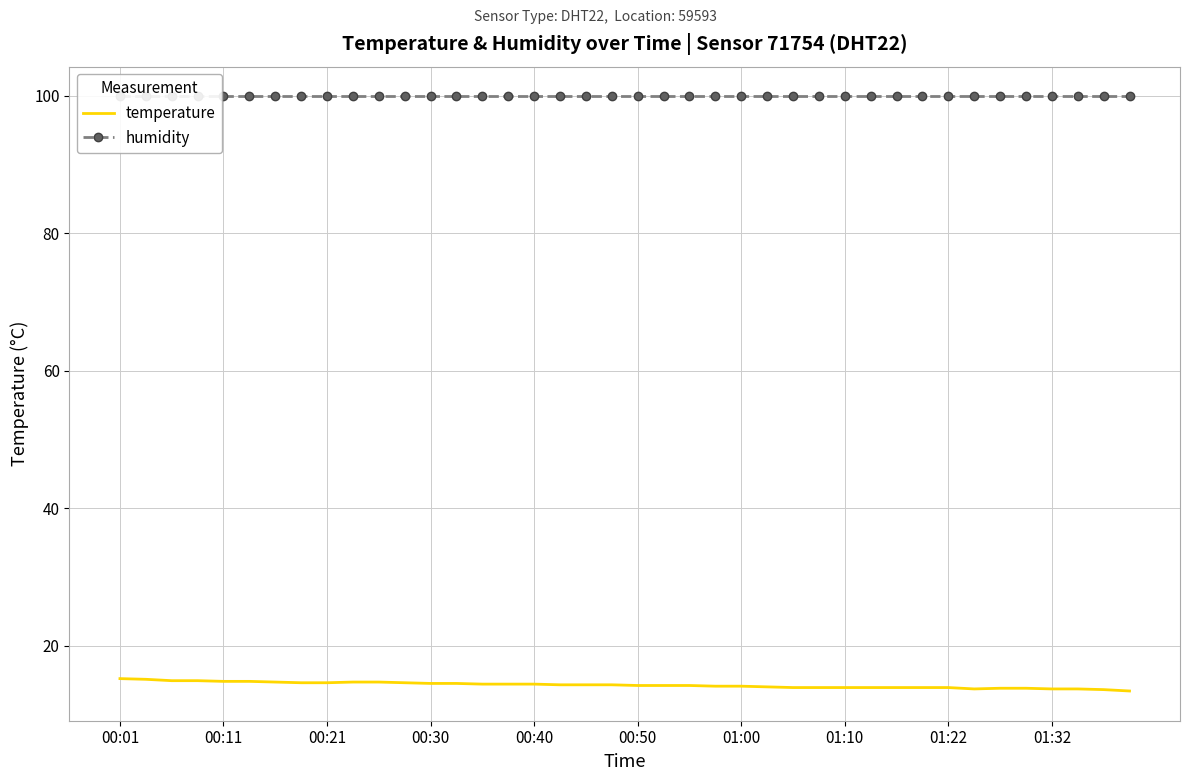

What value does the temperature series have at 39?

13.4